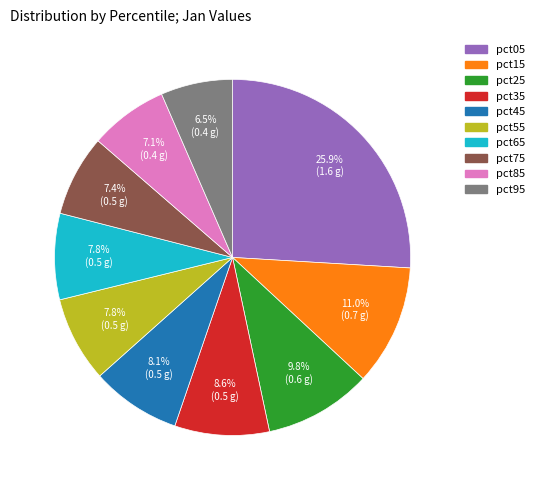

To the nearest percent, what is the average slice percentage?

10%